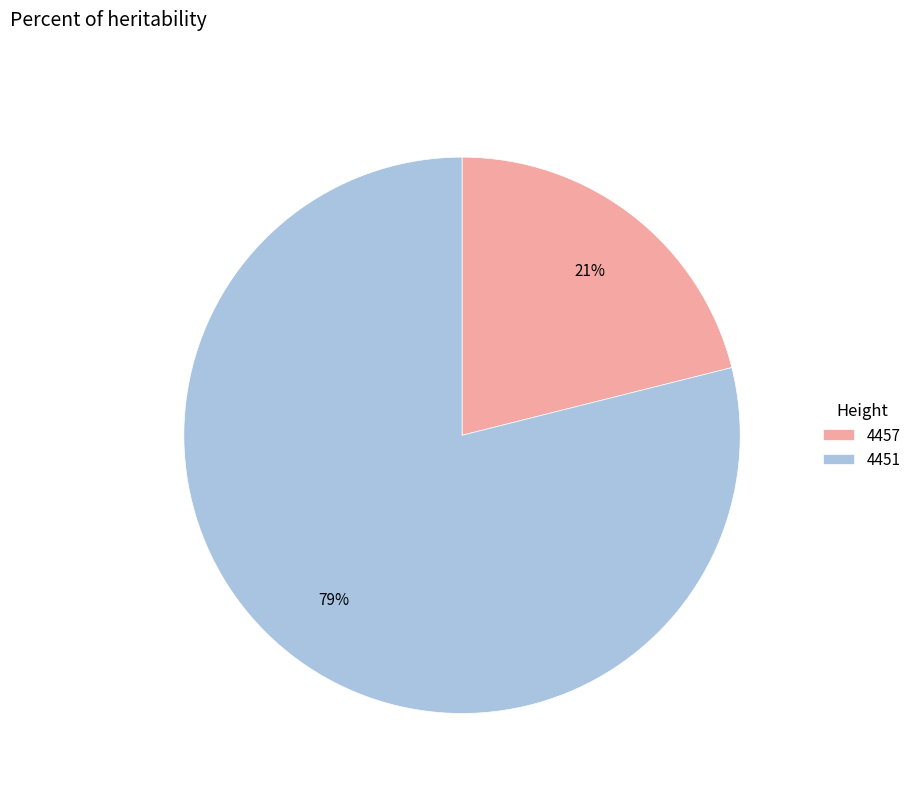

Rank the categories by value from lowest to highest.

4457, 4451